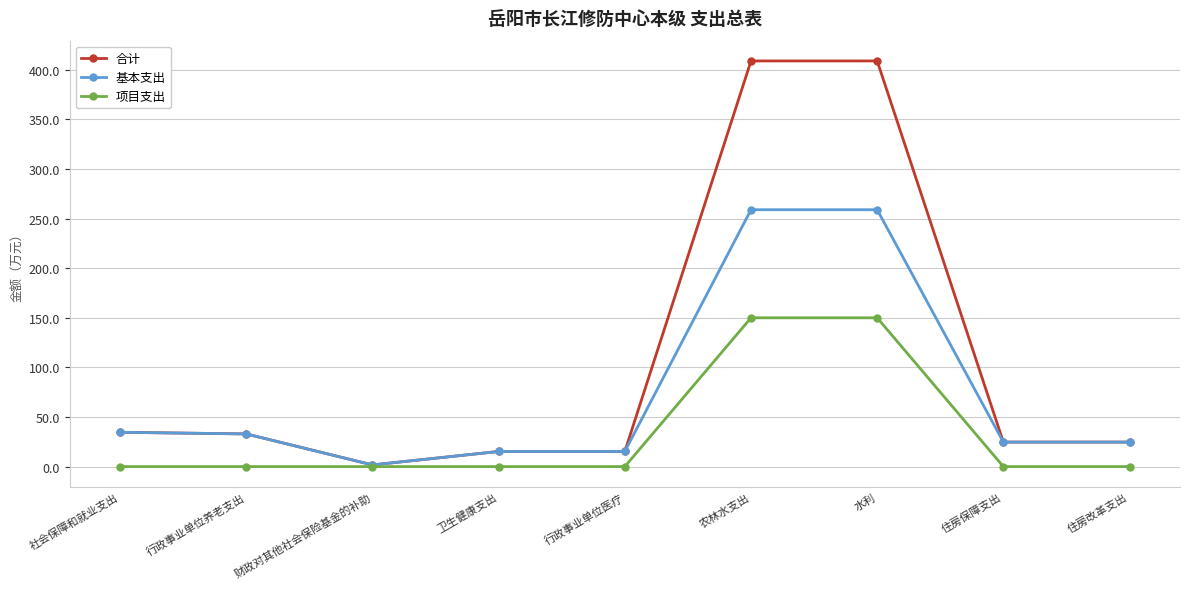

How many data points in 合计 are above 24?

6